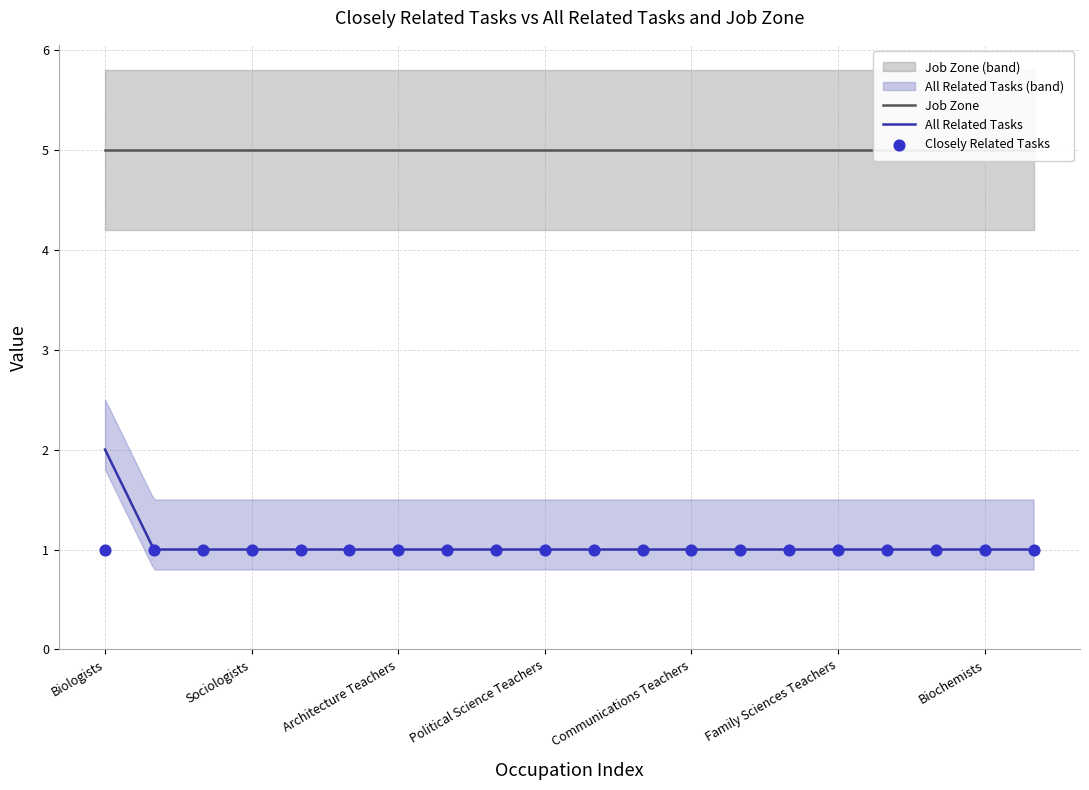

At which category is the sum across all series the highest?

Biologists